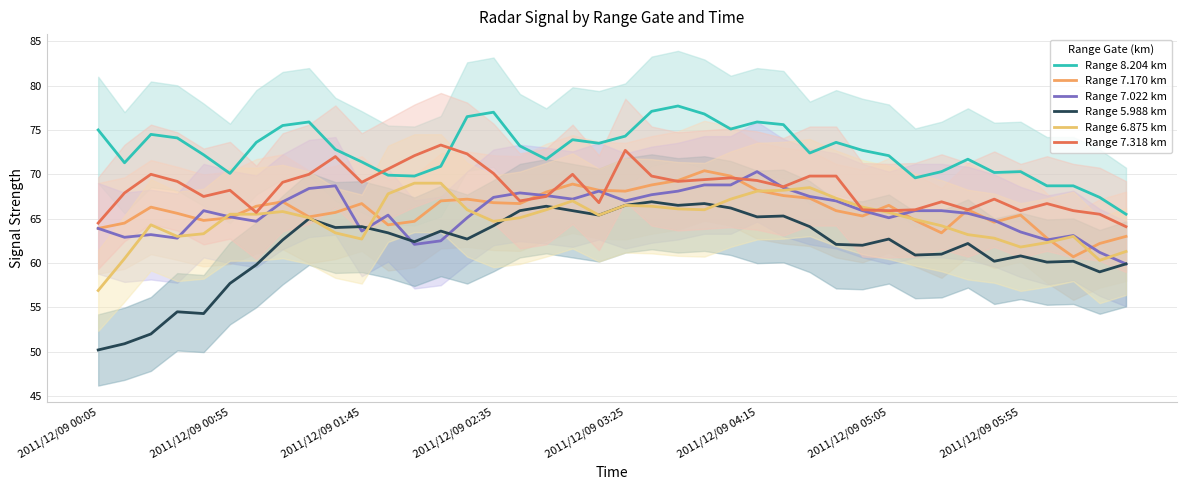

What is the sum of all Range 7.170 km values?

2643.0